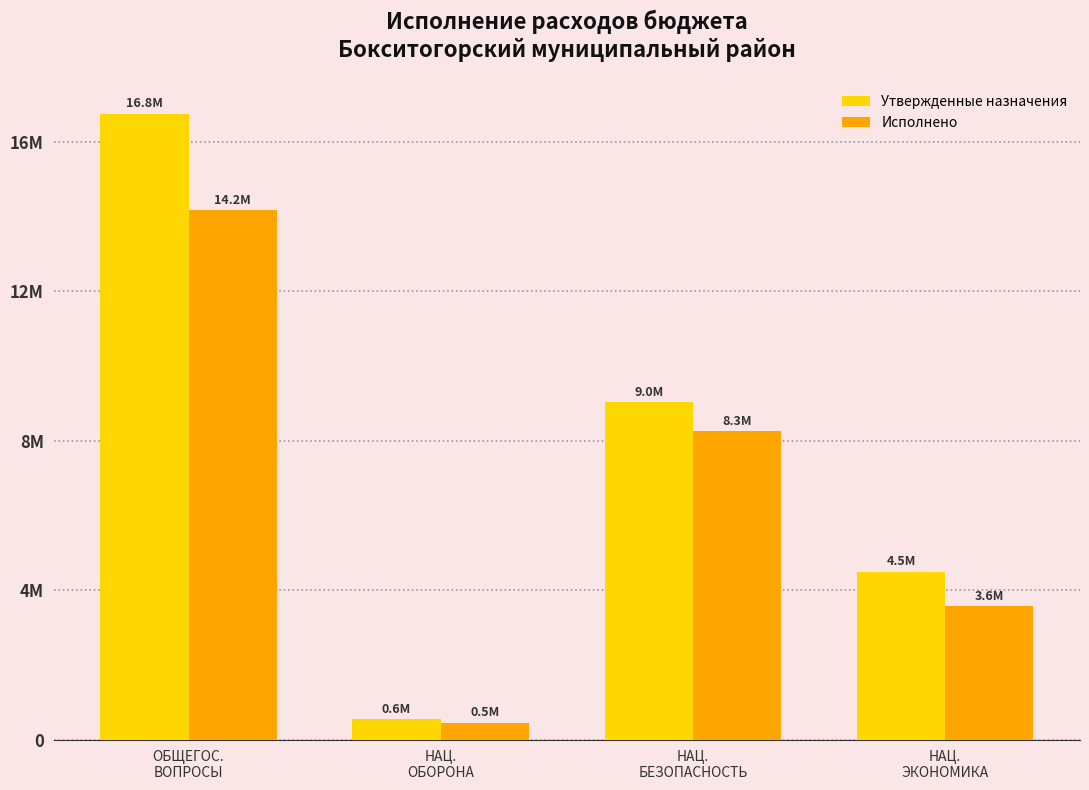

Is the value of Исполнено at НАЦ.
ОБОРОНА greater than the value of Утвержденные назначения at НАЦ.
ОБОРОНА?

No